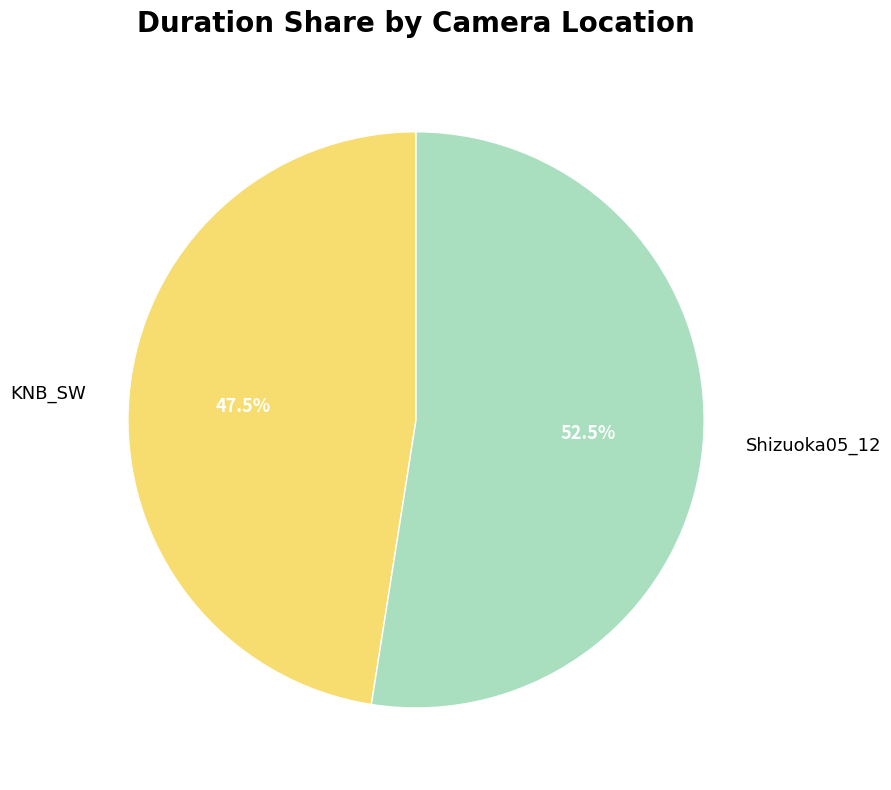

What percentage do KNB_SW and Shizuoka05_12 together represent?

100.0%